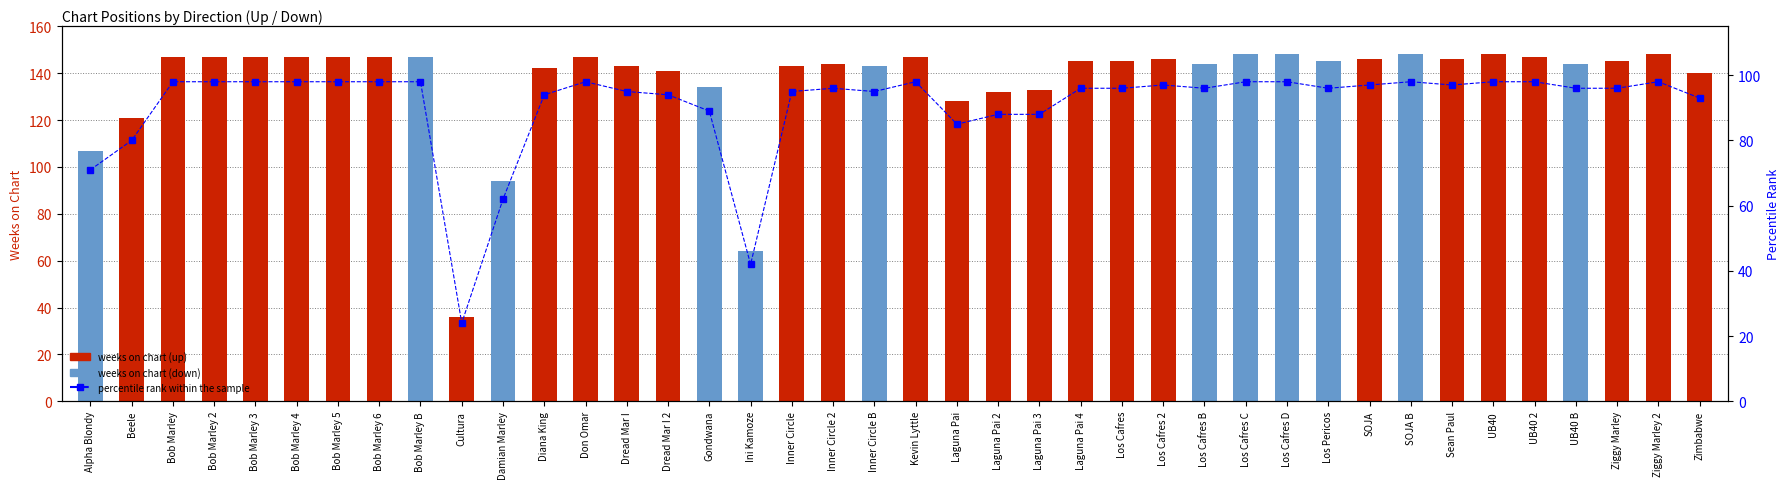

How many values are below 96?

15